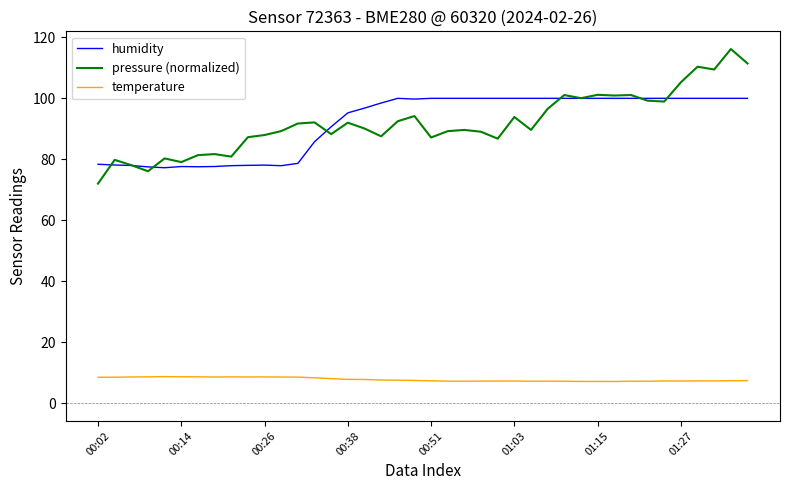

True or false: pressure (normalized) and temperature cross at least once.

False